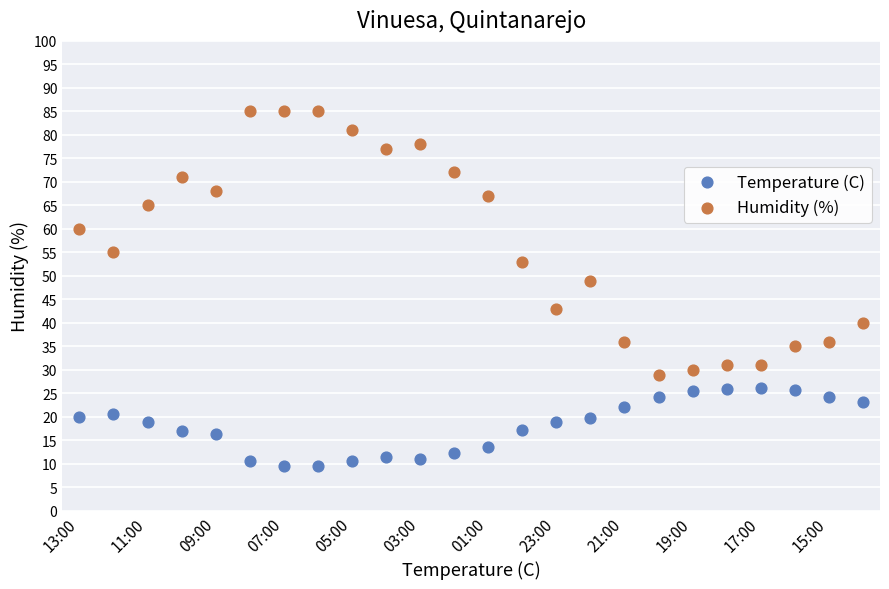

In the Humidity (%) series, what Y value is closest to 57?

55.0